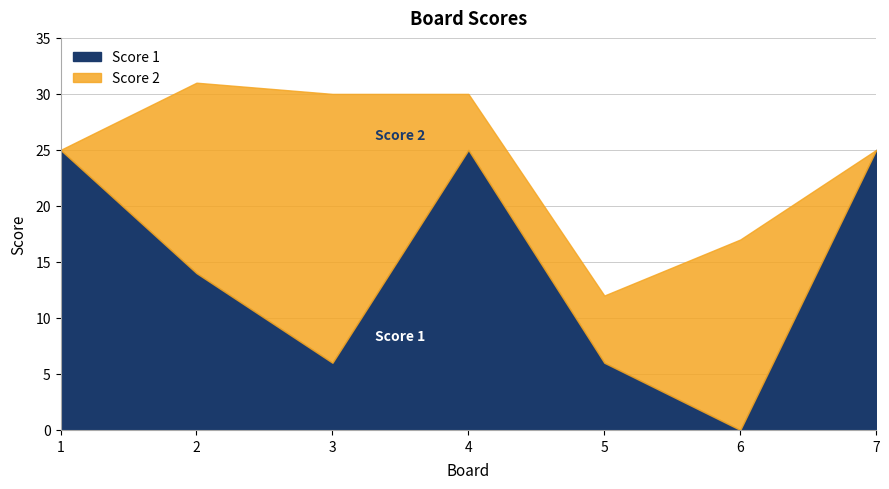

True or false: Score 1 has a value of 6 at 3.

True